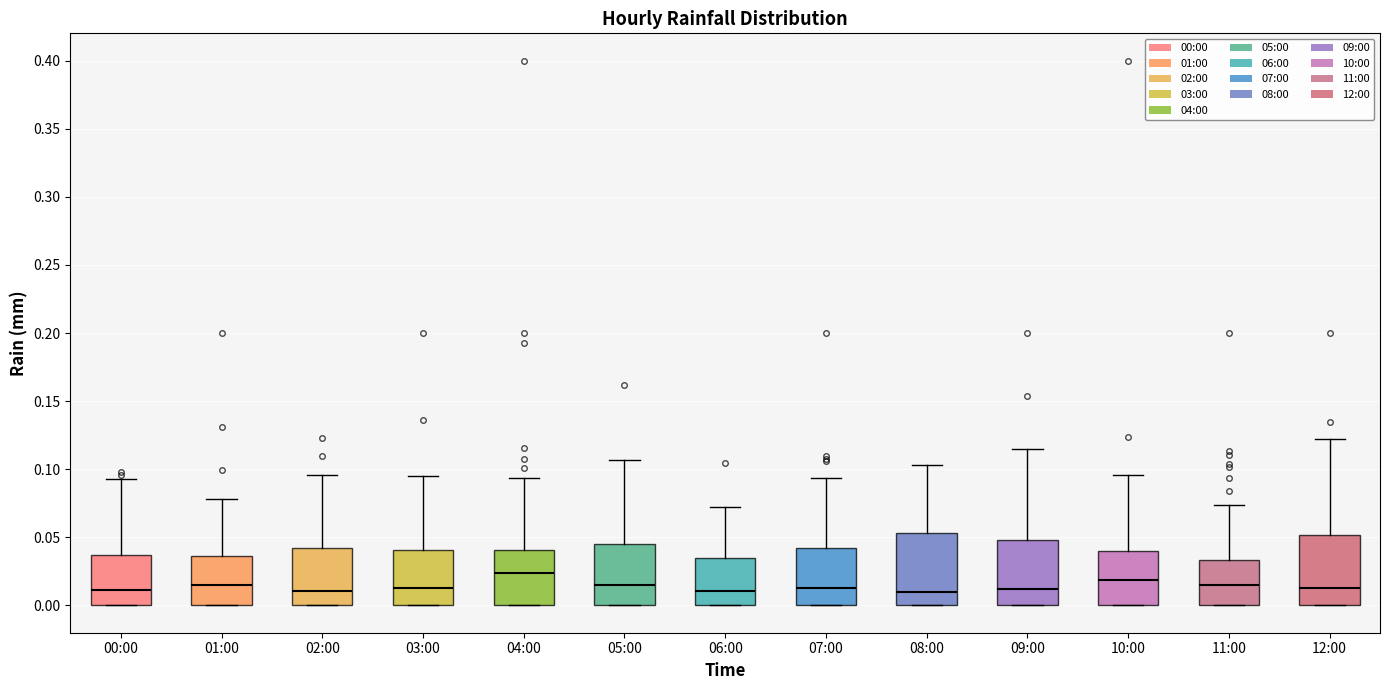

Where is the lower edge of the box for 09:00 on the y-axis? The values are not printed on the chart, so give them approximately, as read against the axis.

0.000